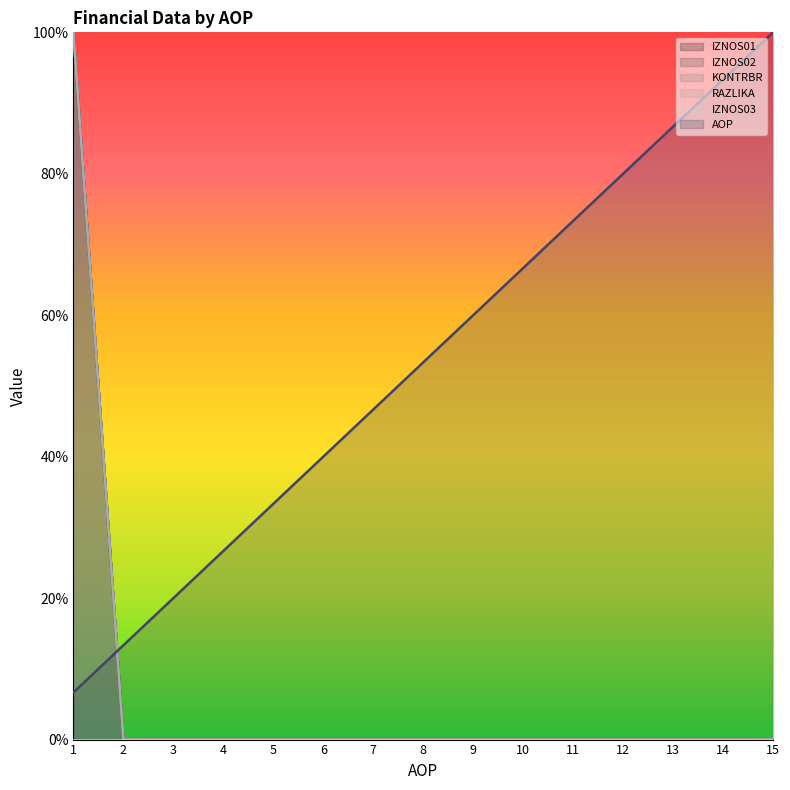

What is the difference between the maximum and second lowest values in the KONTRBR series?

1.0